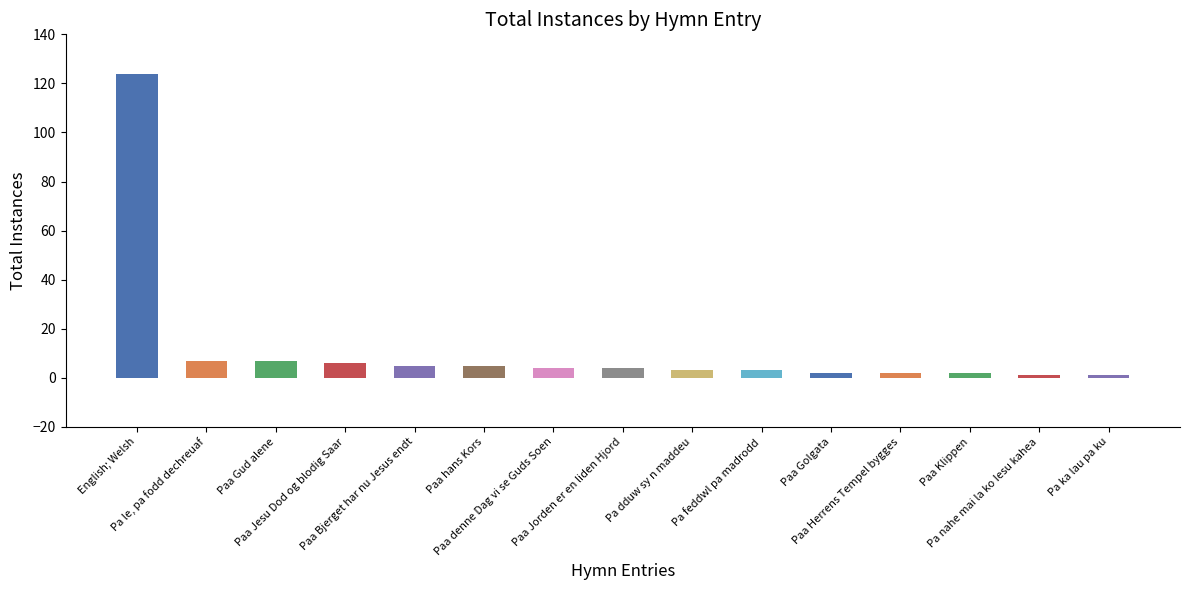

How many data points does each series have?

15